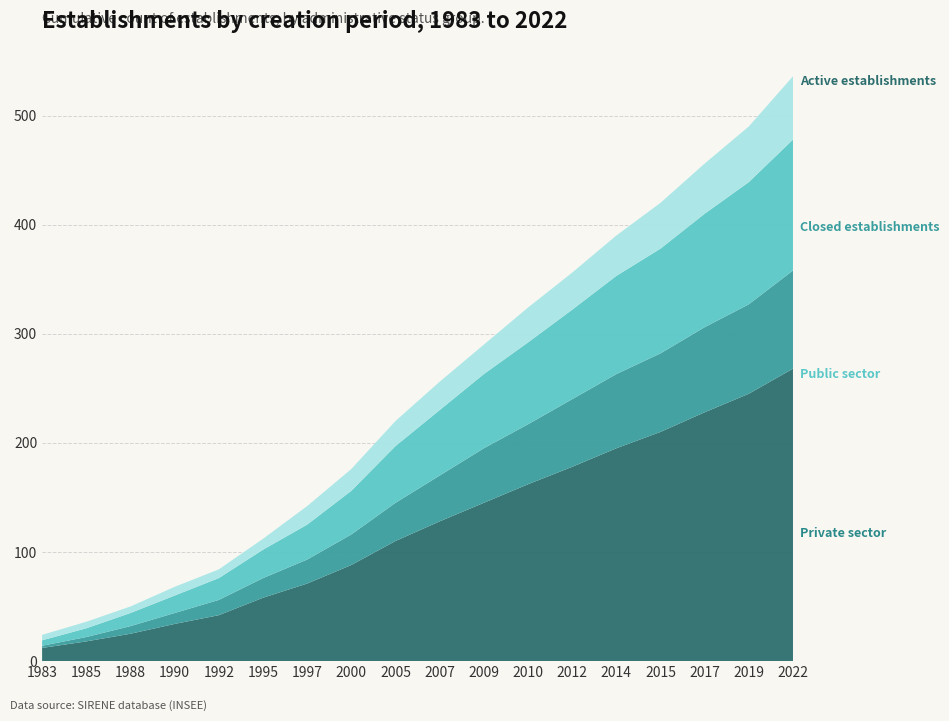

Reading left to right, transcribe all the data shown in this chart.

Active establishments: 1983=12	1985=18	1988=25	1990=34	1992=42	1995=58	1997=71	2000=88	2005=110	2007=128	2009=145	2010=162	2012=178	2014=195	2015=210	2017=228	2019=245	2022=268
Closed establishments: 1983=2	1985=4	1988=7	1990=10	1992=14	1995=18	1997=22	2000=28	2005=35	2007=42	2009=50	2010=55	2012=62	2014=68	2015=72	2017=78	2019=82	2022=90
Public sector: 1983=5	1985=8	1988=12	1990=16	1992=20	1995=26	1997=32	2000=40	2005=52	2007=60	2009=68	2010=75	2012=82	2014=90	2015=96	2017=104	2019=112	2022=120
Private sector: 1983=5	1985=6	1988=6	1990=8	1992=8	1995=10	1997=17	2000=20	2005=23	2007=26	2009=27	2010=32	2012=34	2014=37	2015=42	2017=46	2019=51	2022=58